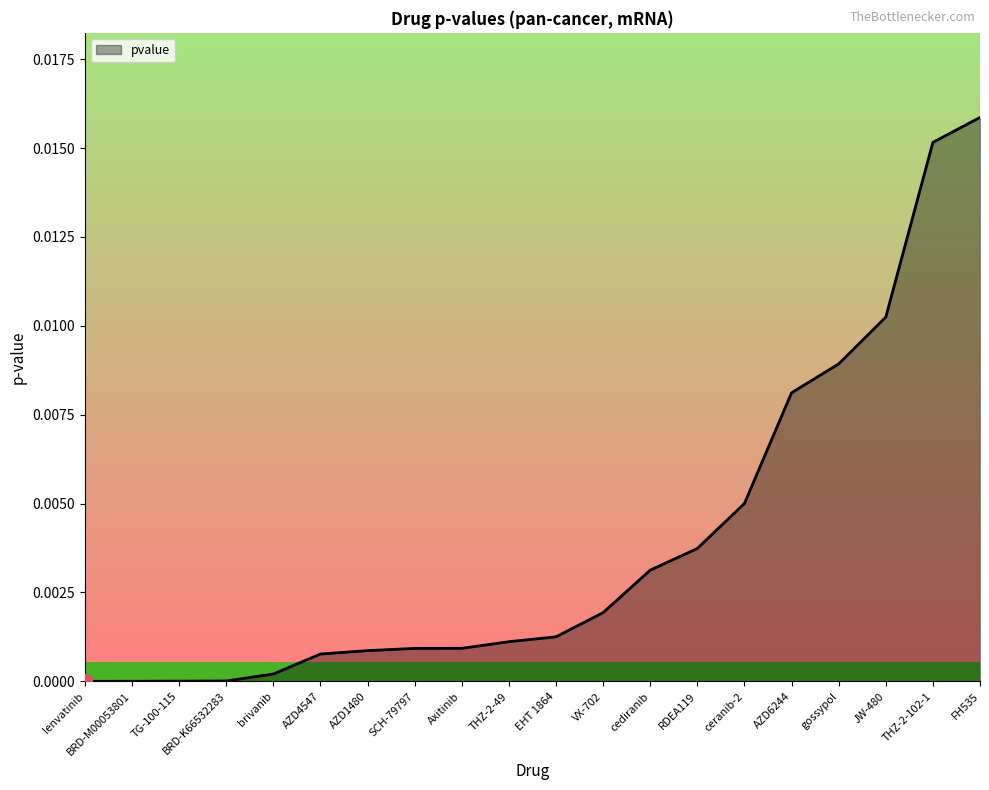

Which category has the highest value across all series?

FH535